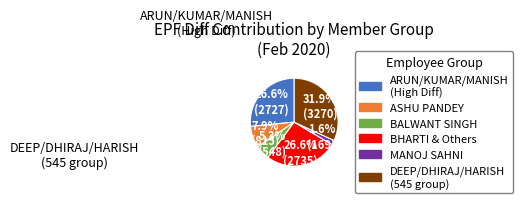

To the nearest percent, what is the average slice percentage?

17%